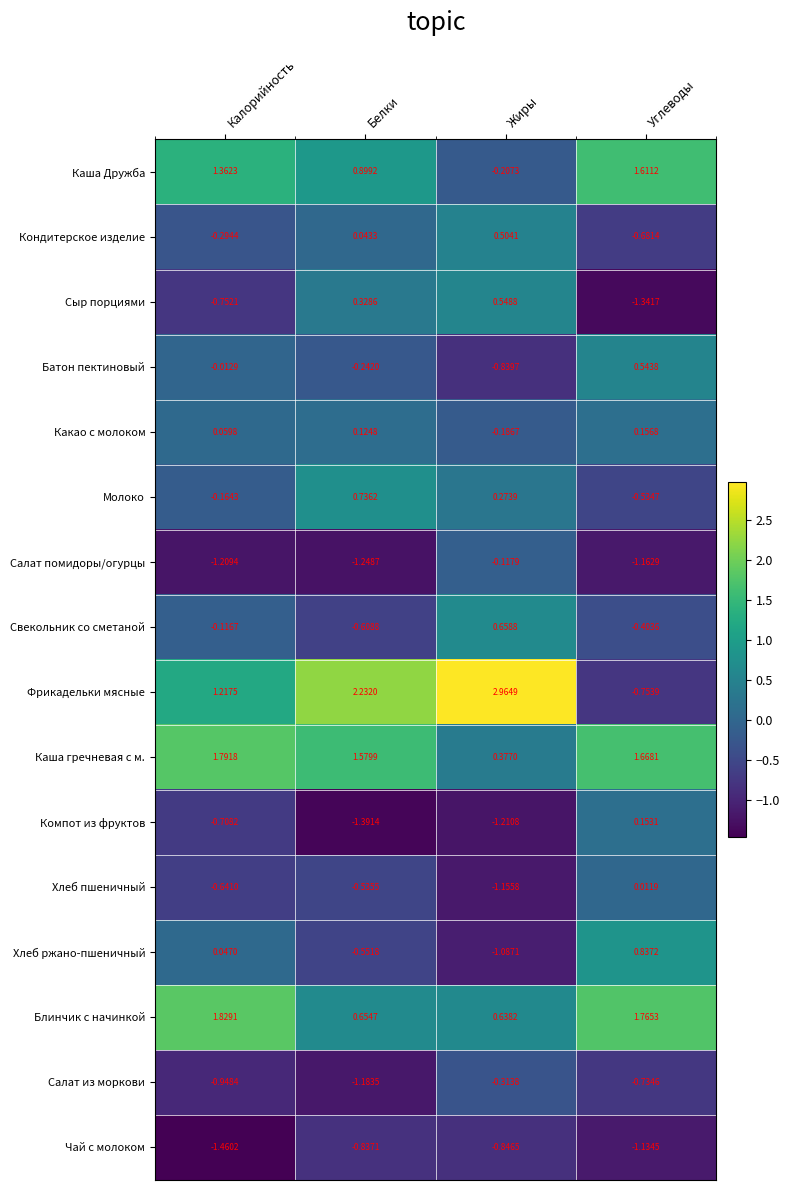

How many data points in Какао с молоком are less than 0?

1